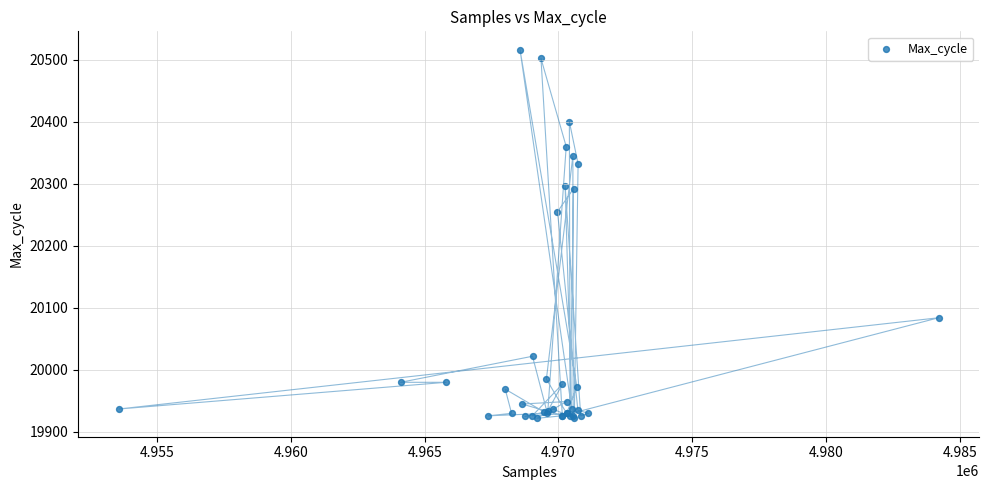

What Y value in the scatter plot is closest to 20219?

20255